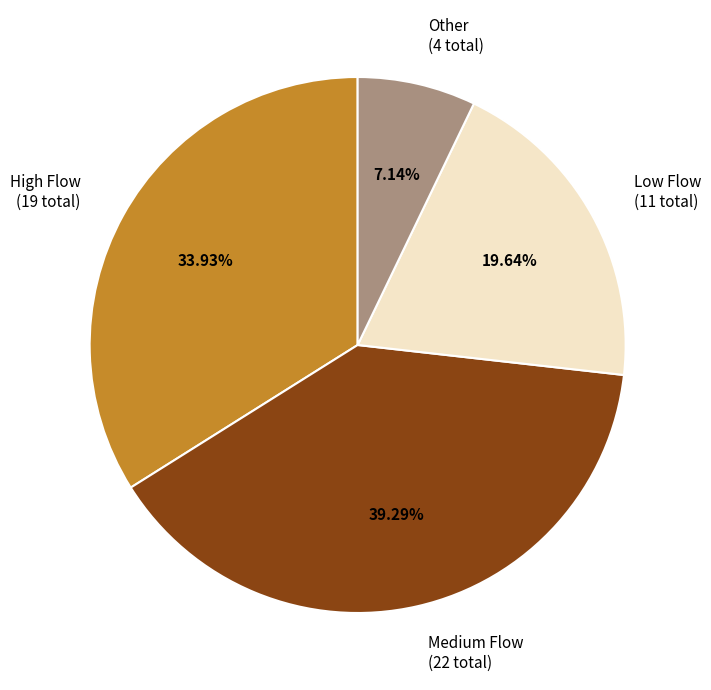

Count the number of slices in the pie.

4